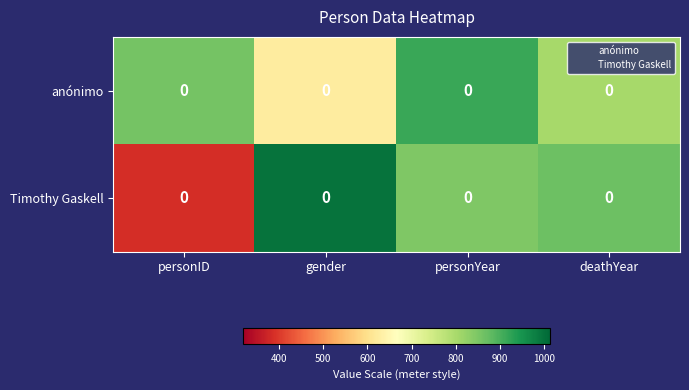

Is the value of anónimo at personID greater than the value of Timothy Gaskell at personYear?

Yes